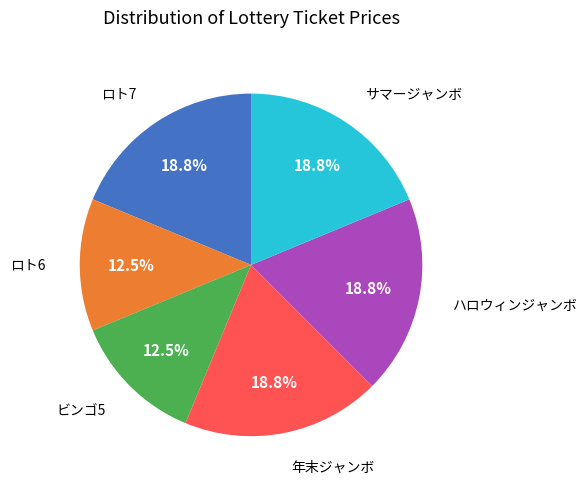

Is there any slice that represents more than half of the pie?

No